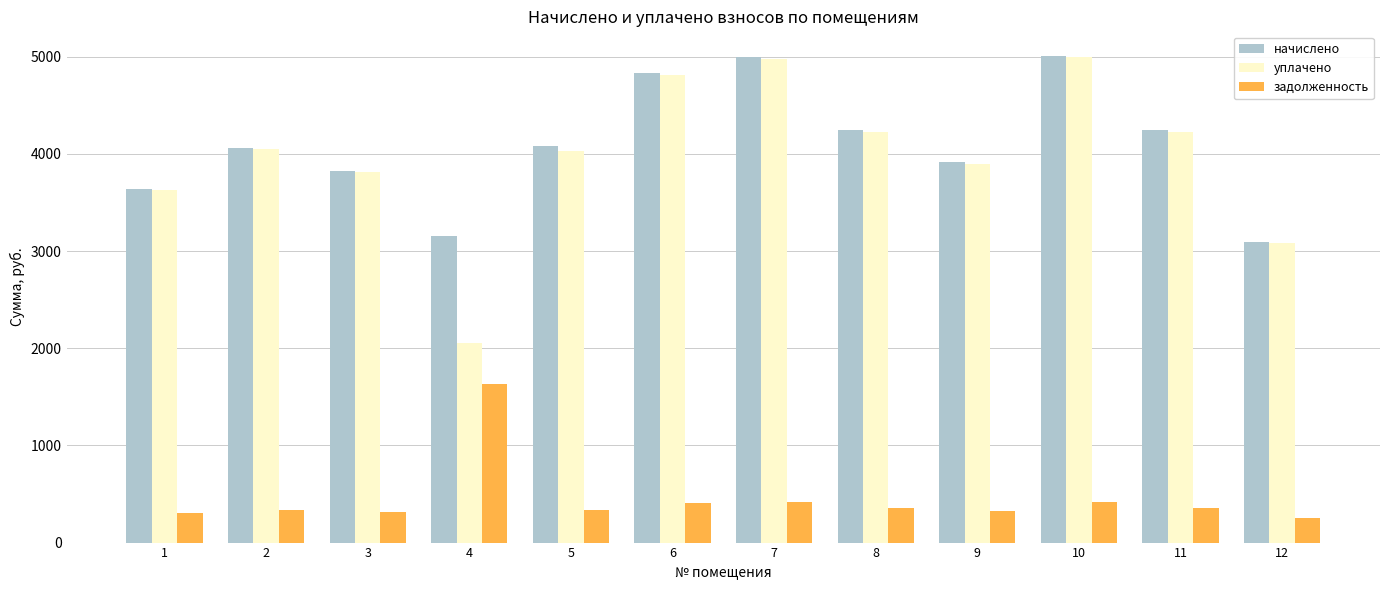

What is the difference between the second highest and minimum values in the задолженность series?

159.8